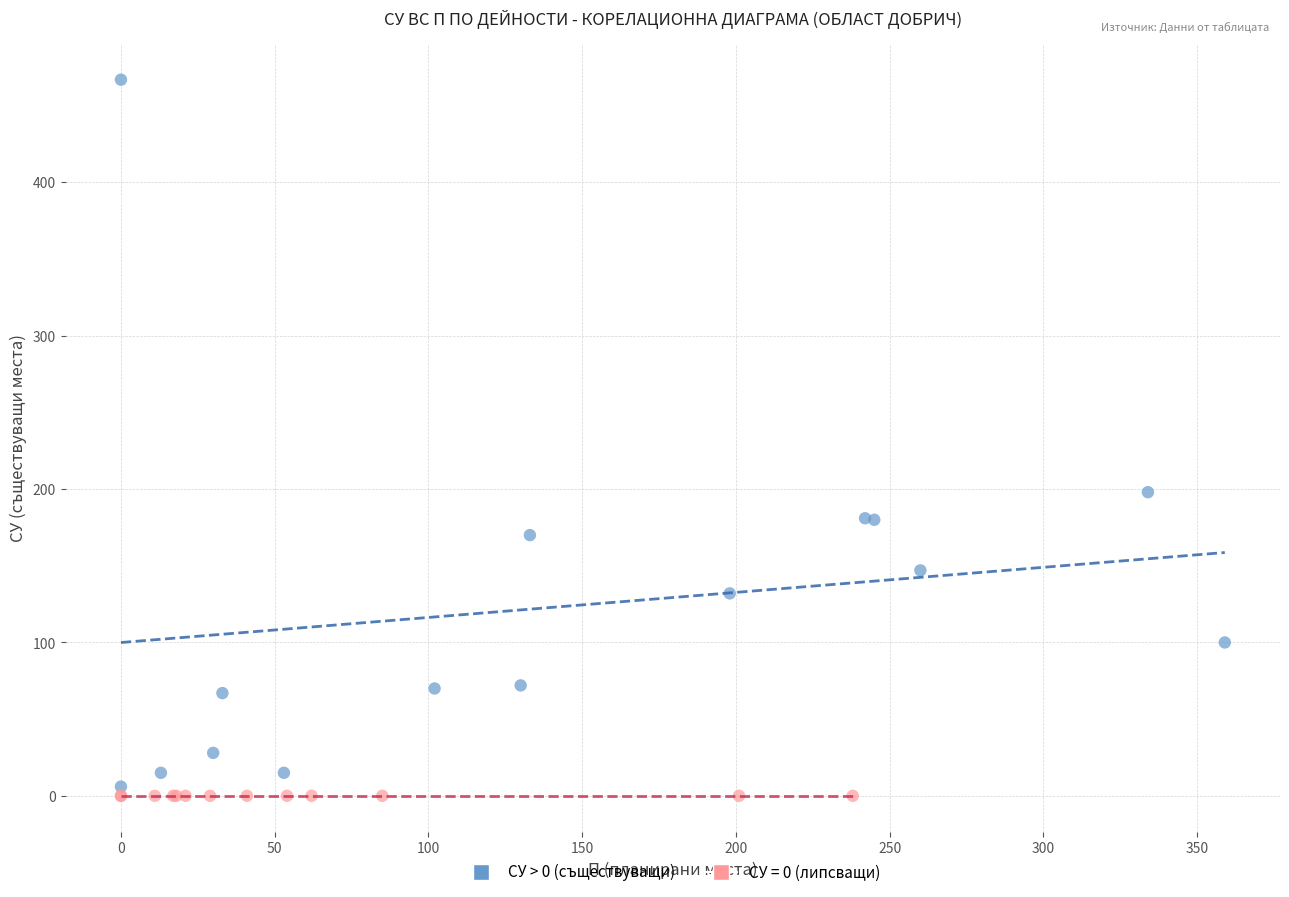

Which series reaches the maximum Y coordinate?

СУ > 0 (съществуващи)